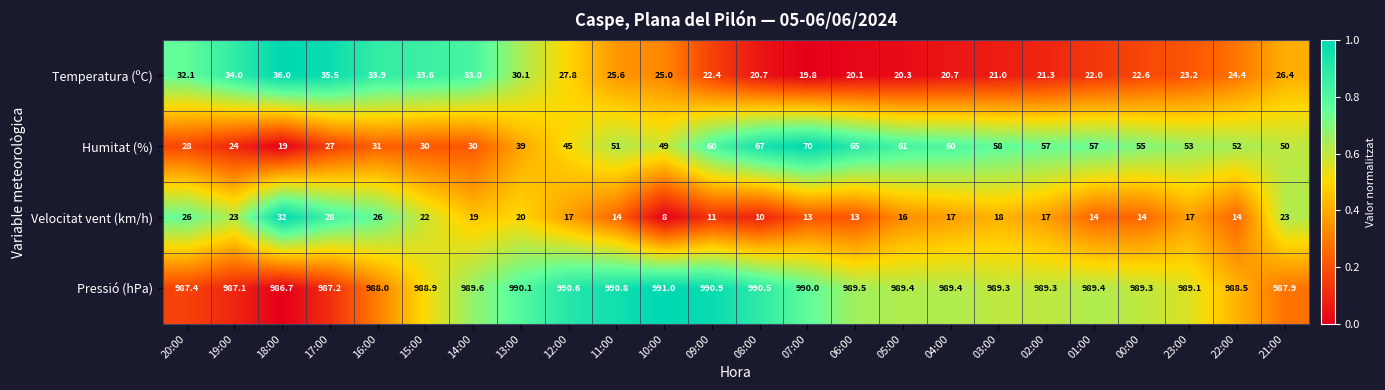

What is the average value of the Pressió (hPa) series?

989.2